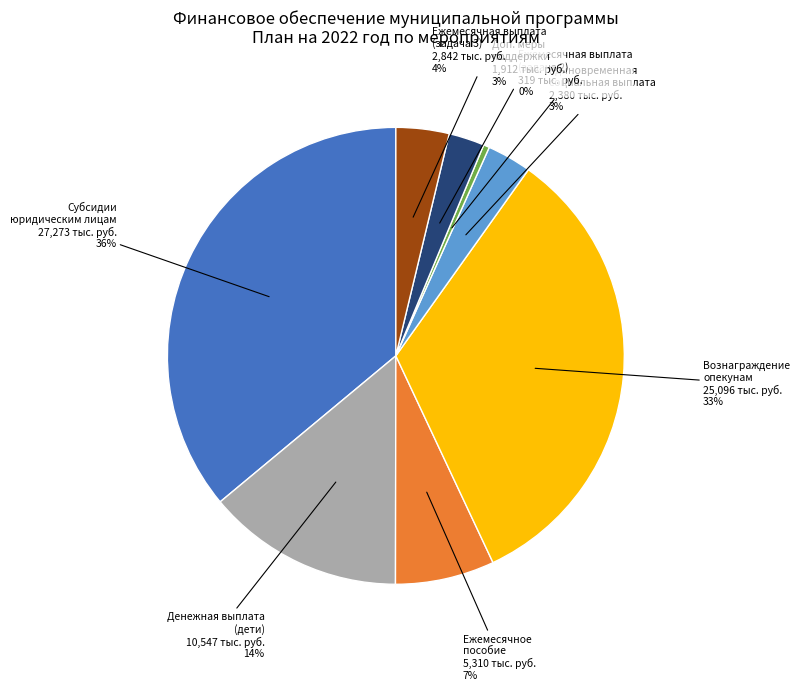

Is there a majority slice in this chart?

No